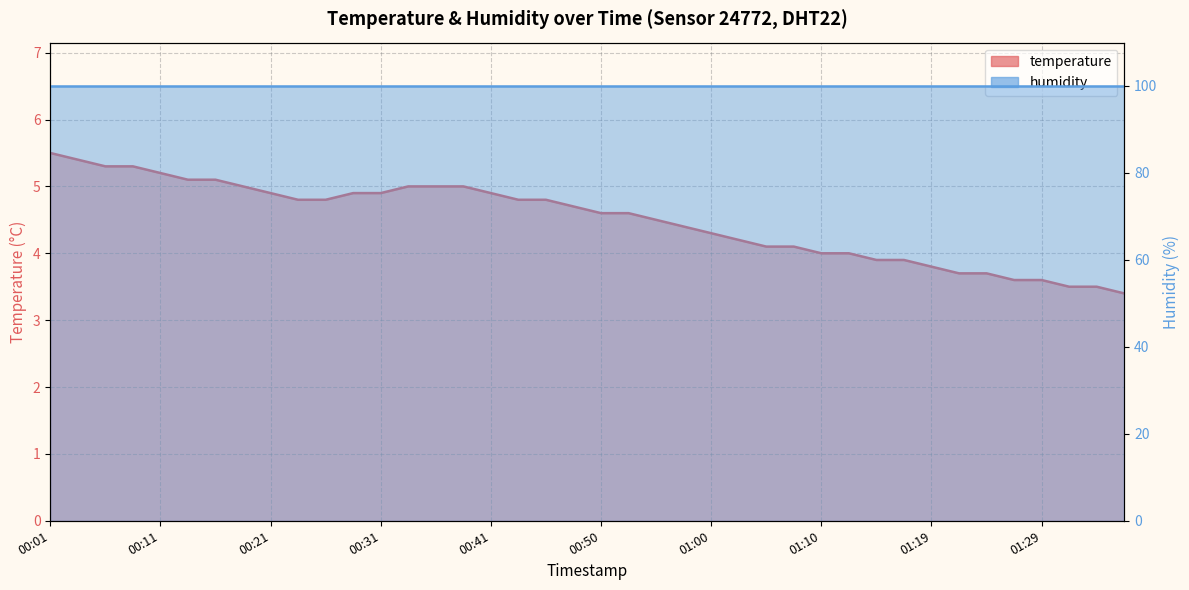

What is the ratio of the value at 00:16 to the value at 00:24?

1.1